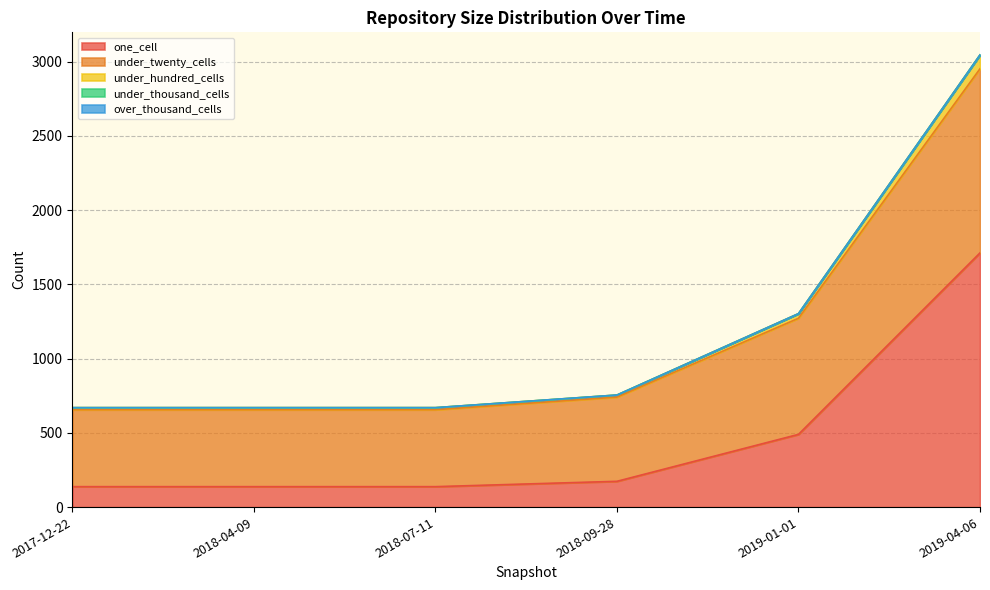

Which has a higher value, 2018-07-11 or 2018-04-09?

2018-07-11